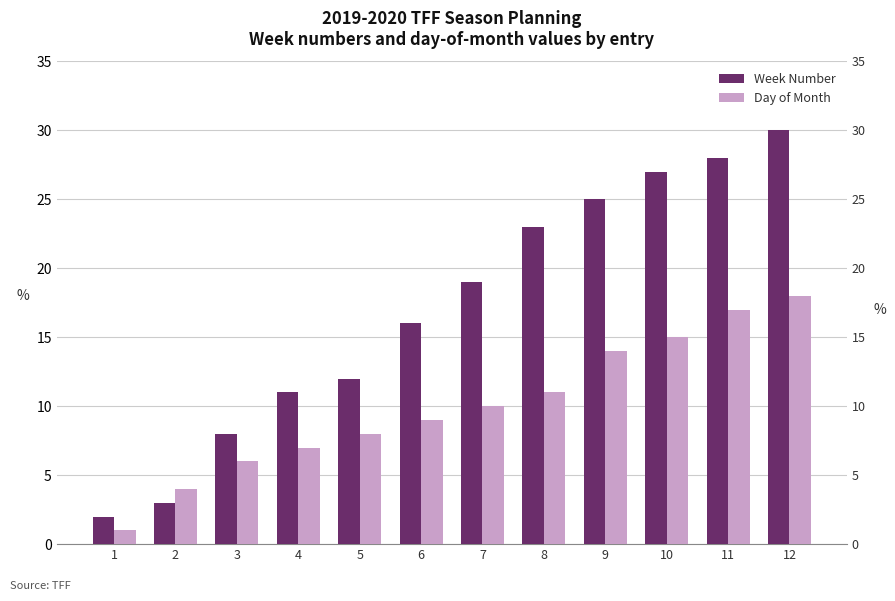

How many categories are shown in the chart?

12